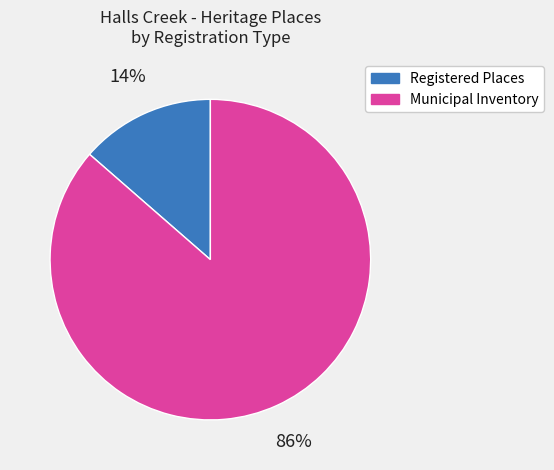

To the nearest percent, what portion does Registered Places represent?

14%